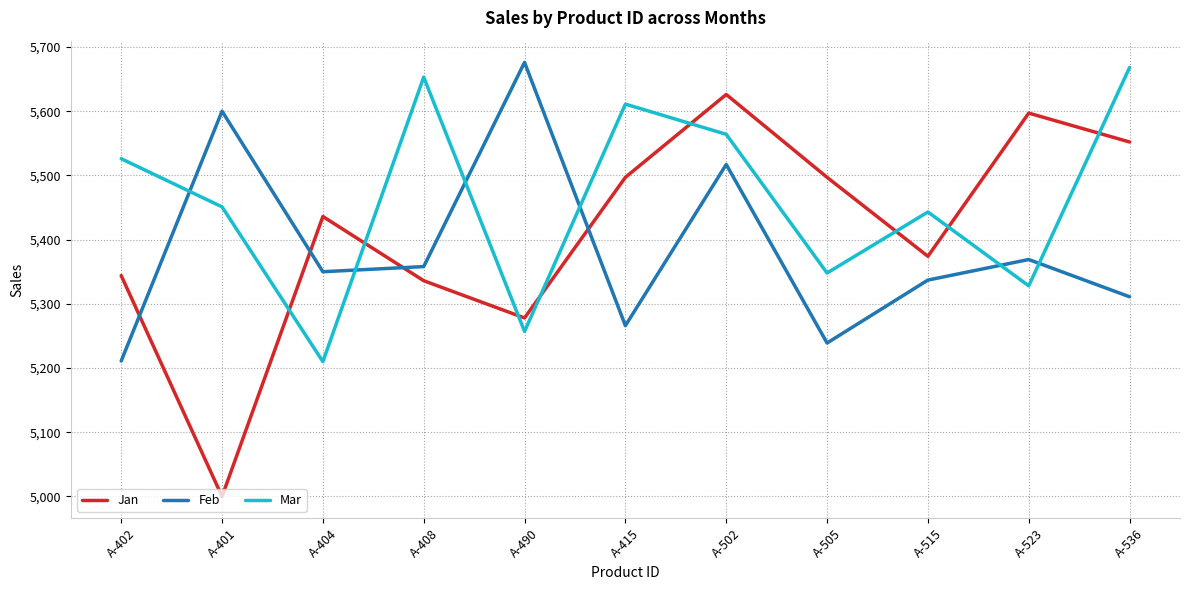

In Feb, how many points are higher than both neighbors (excluding endpoints)?

4